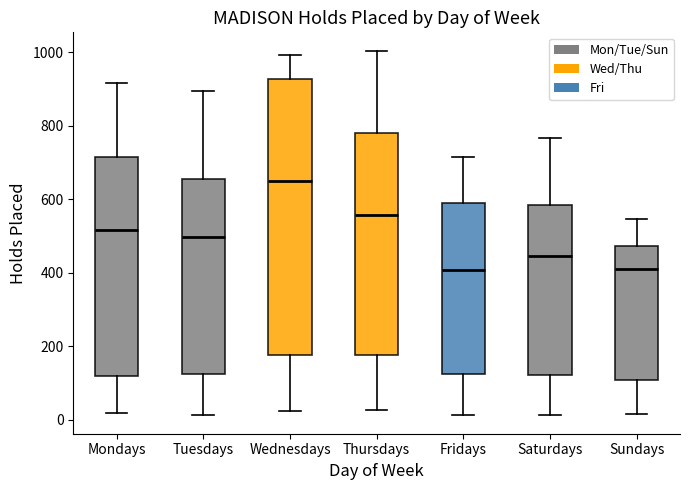

Comparing the boxes themselves (not the whiskers), which one is the tallest?

Wednesdays